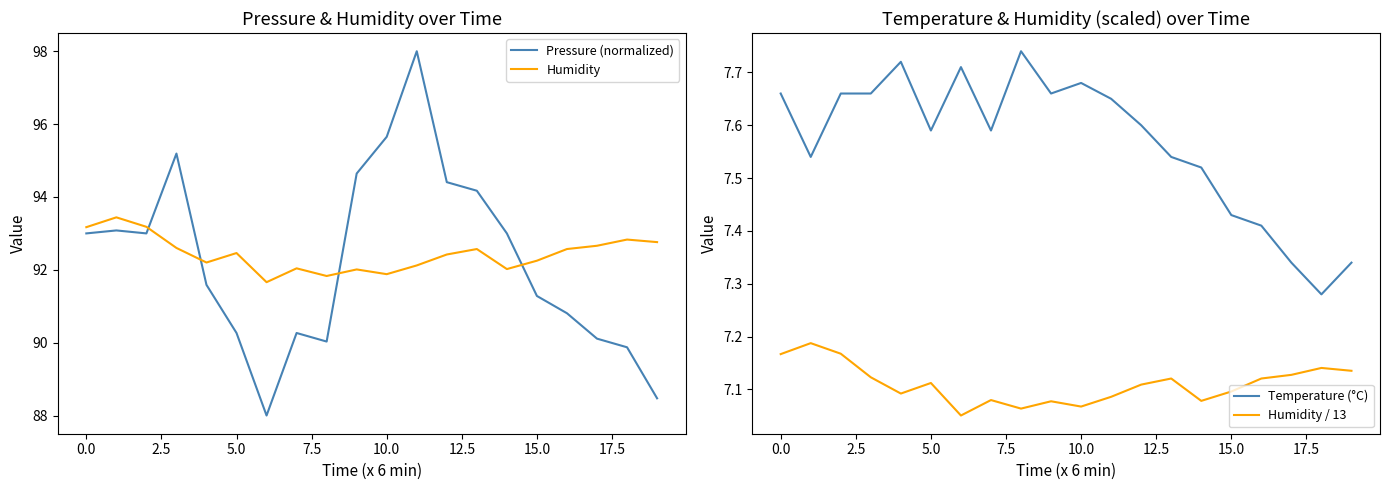

Which series has the widest spread of values?

Pressure (normalized)